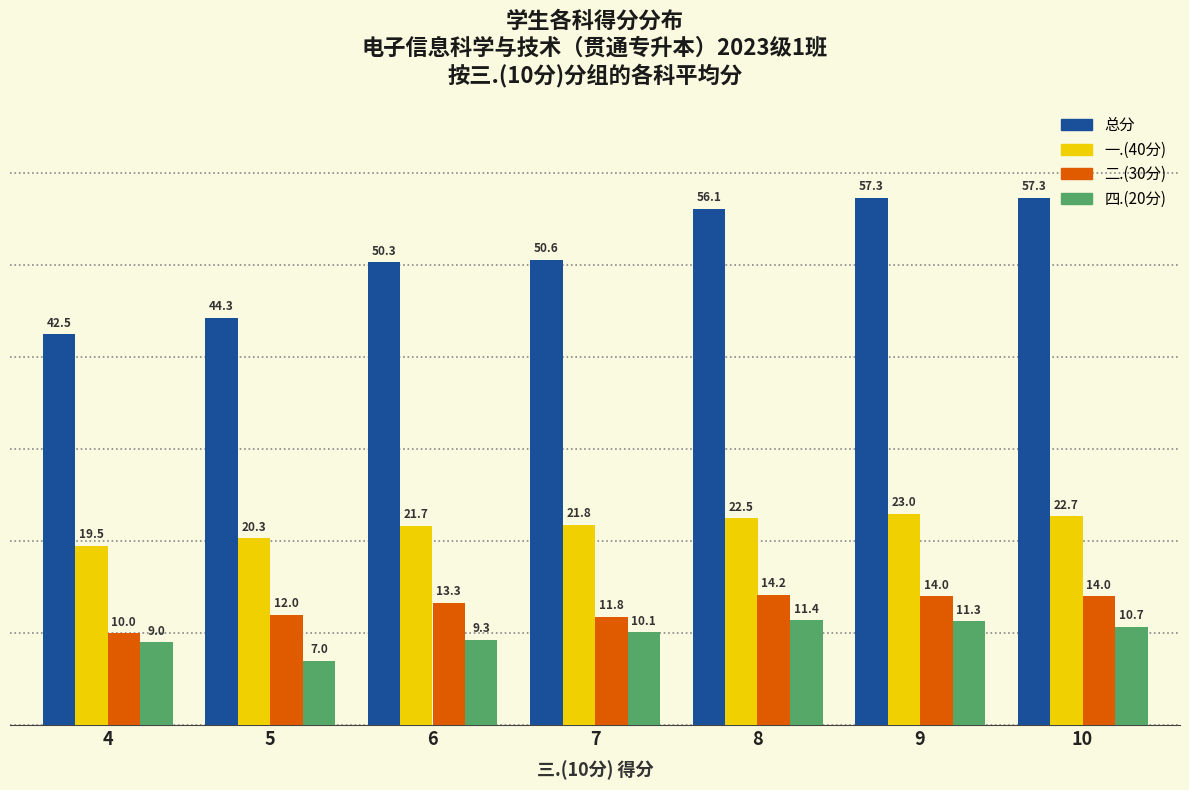

How many bars are there in each group?

4